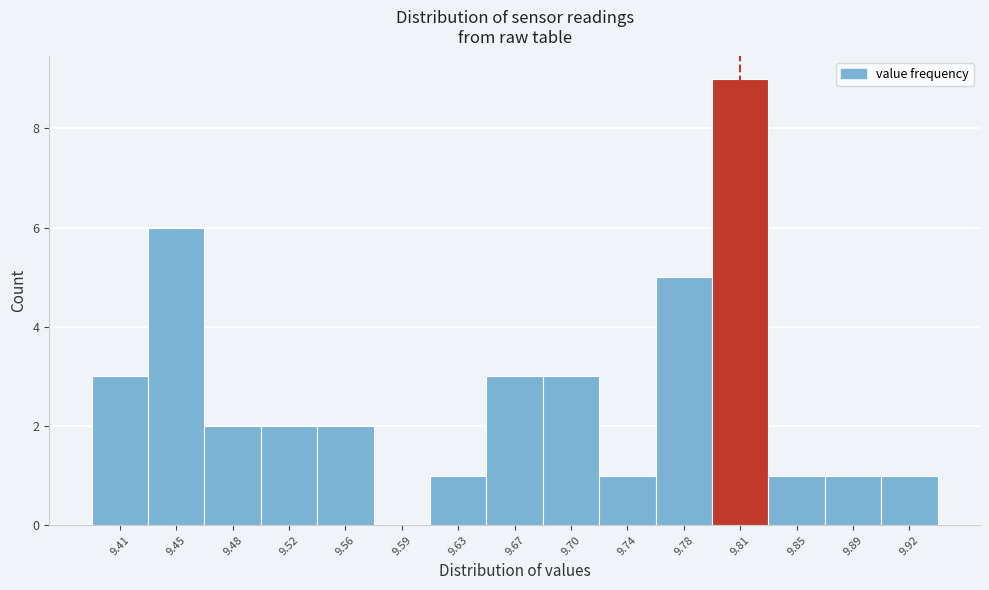

Reading left to right, transcribe all the data shown in this chart.

9.41=3	9.45=6	9.48=2	9.52=2	9.56=2	9.59=0	9.63=1	9.67=3	9.70=3	9.74=1	9.78=5	9.81=9	9.85=1	9.89=1	9.92=1